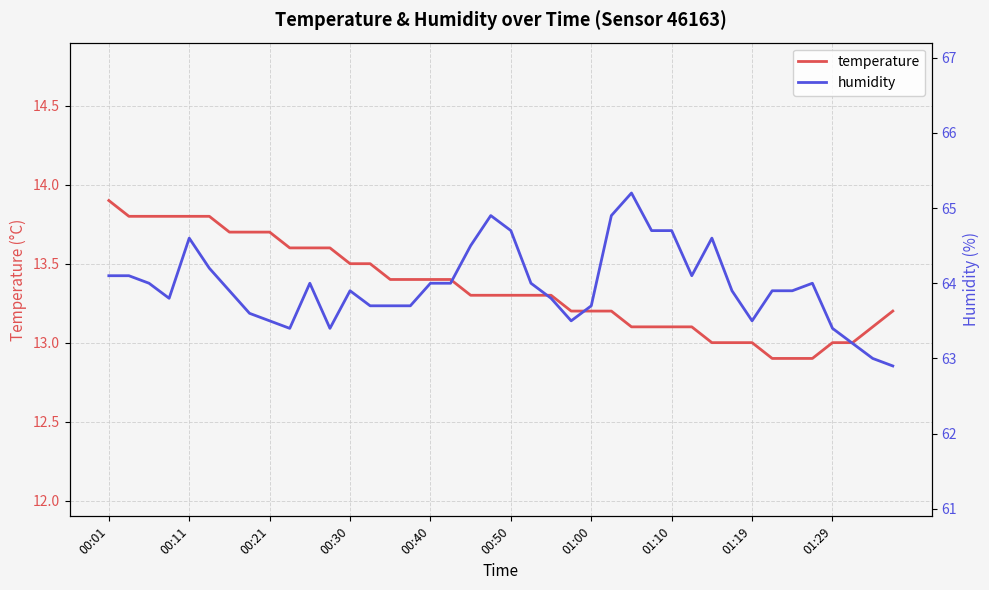

True or false: humidity has more than 2 points higher than both neighbors.

True